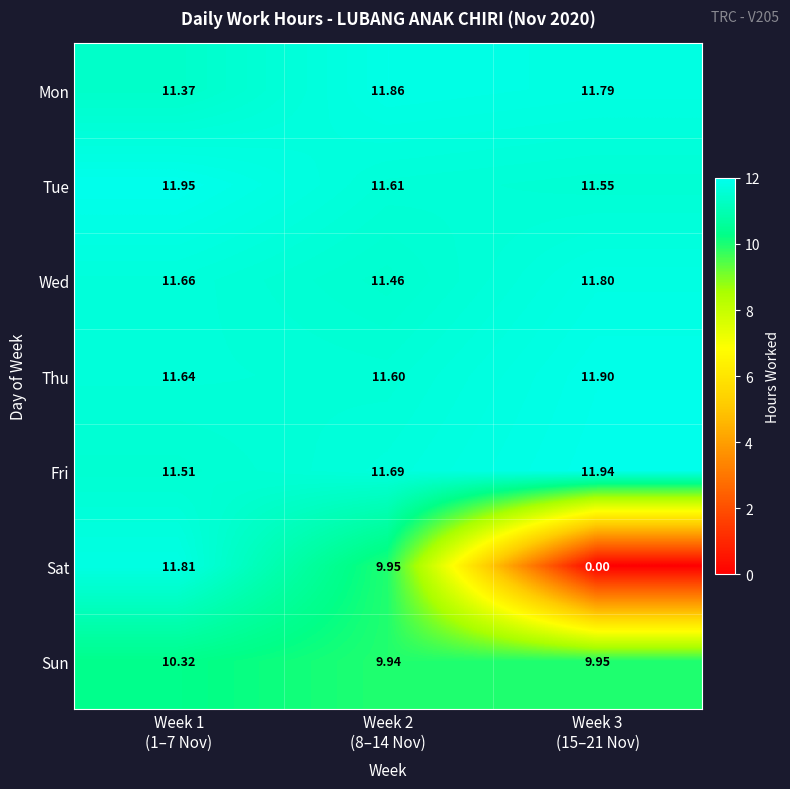

Which series has the largest range (max minus min)?

Sat